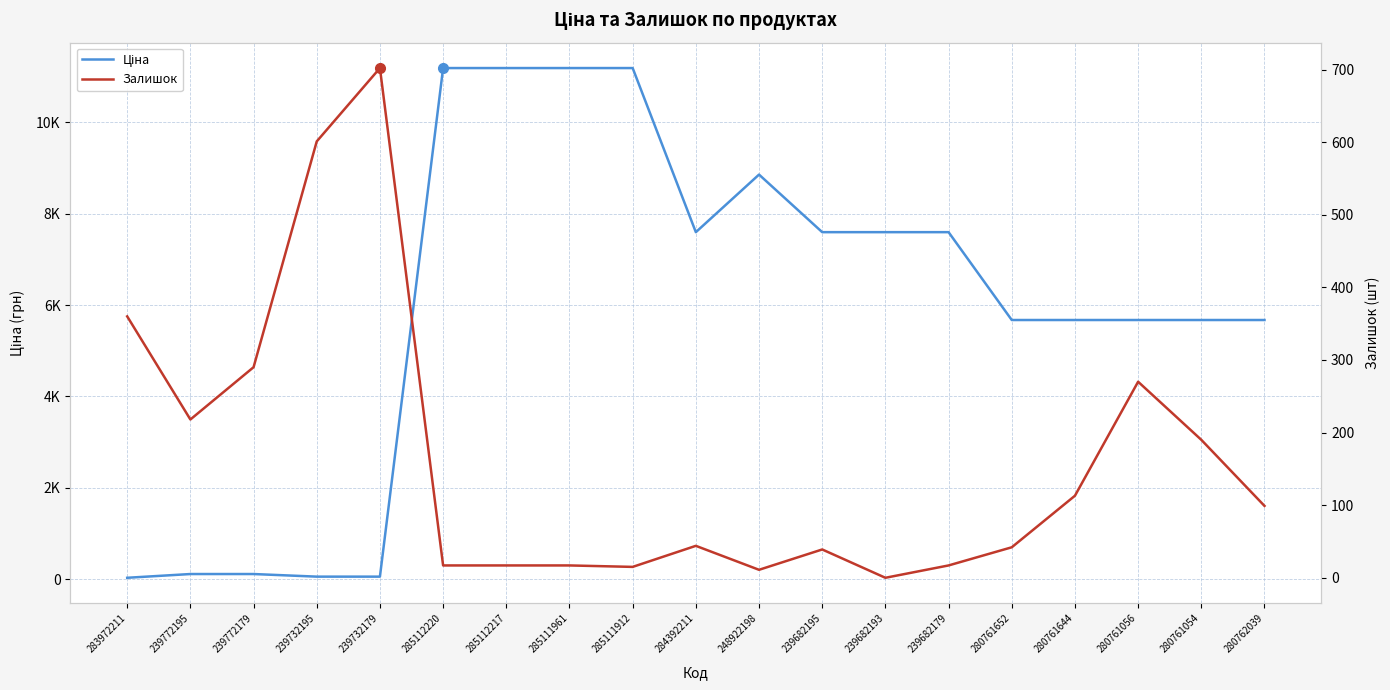

What is the difference between the Ціна values at 248922198 and 280762039?

3182.8